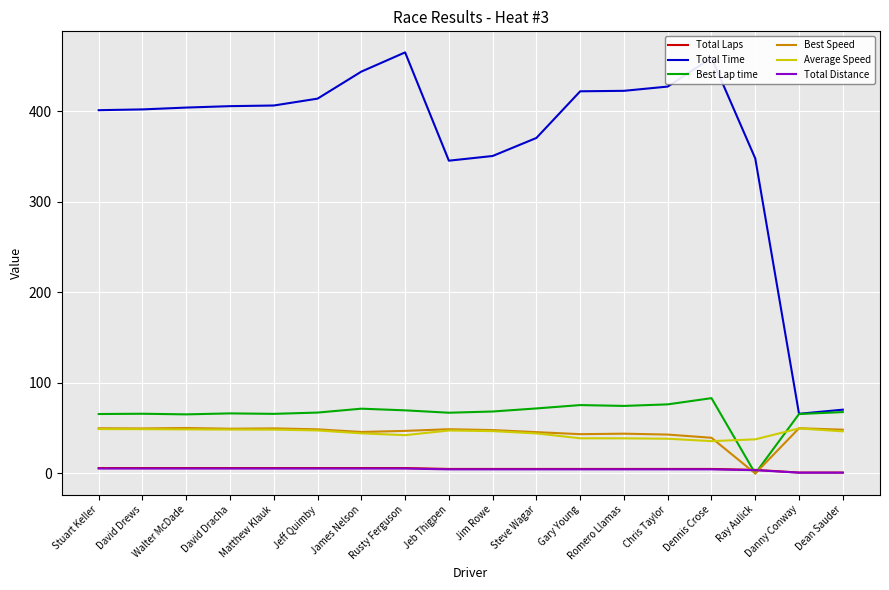

Is it true that Best Speed equals 66.0 at Steve Wagar?

False